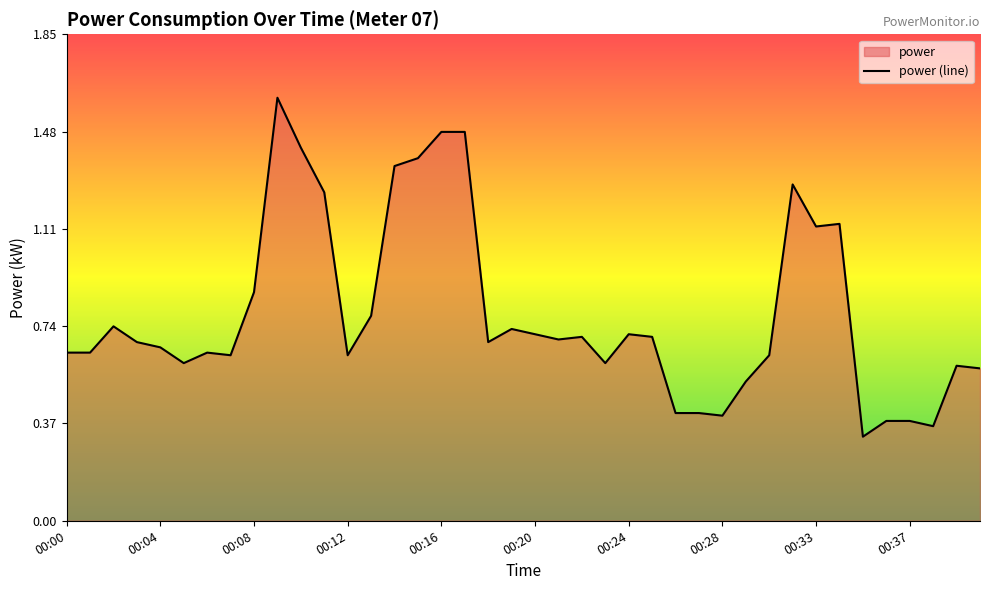

True or false: the data shows 0.8 at 00:17.

False